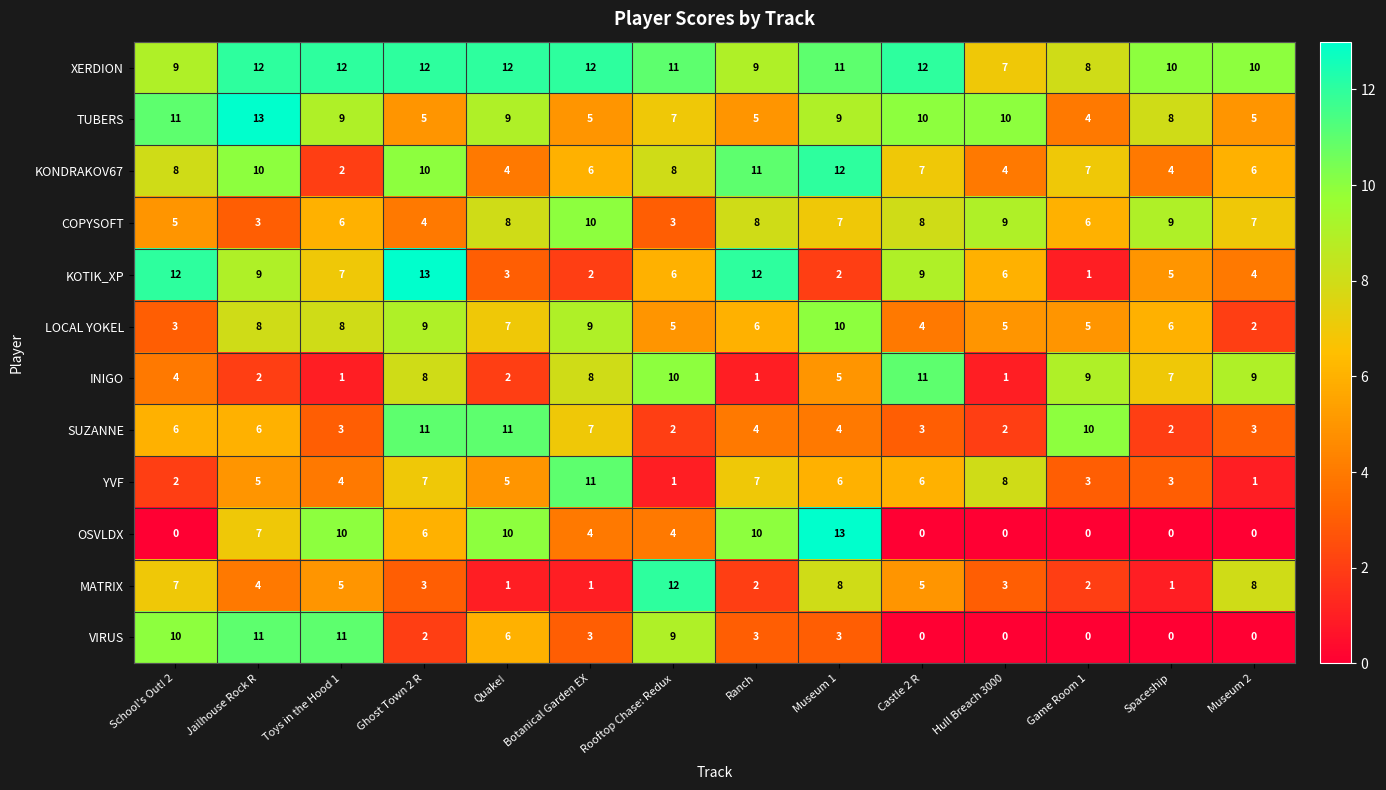

Is it true that SUZANNE equals 10 at Game Room 1?

True